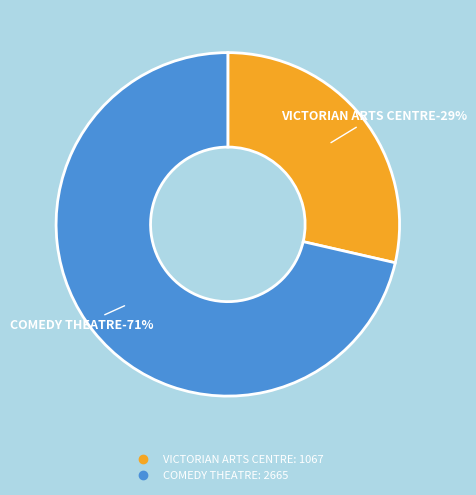

Rank the categories by value from highest to lowest.

COMEDY THEATRE, VICTORIAN ARTS CENTRE